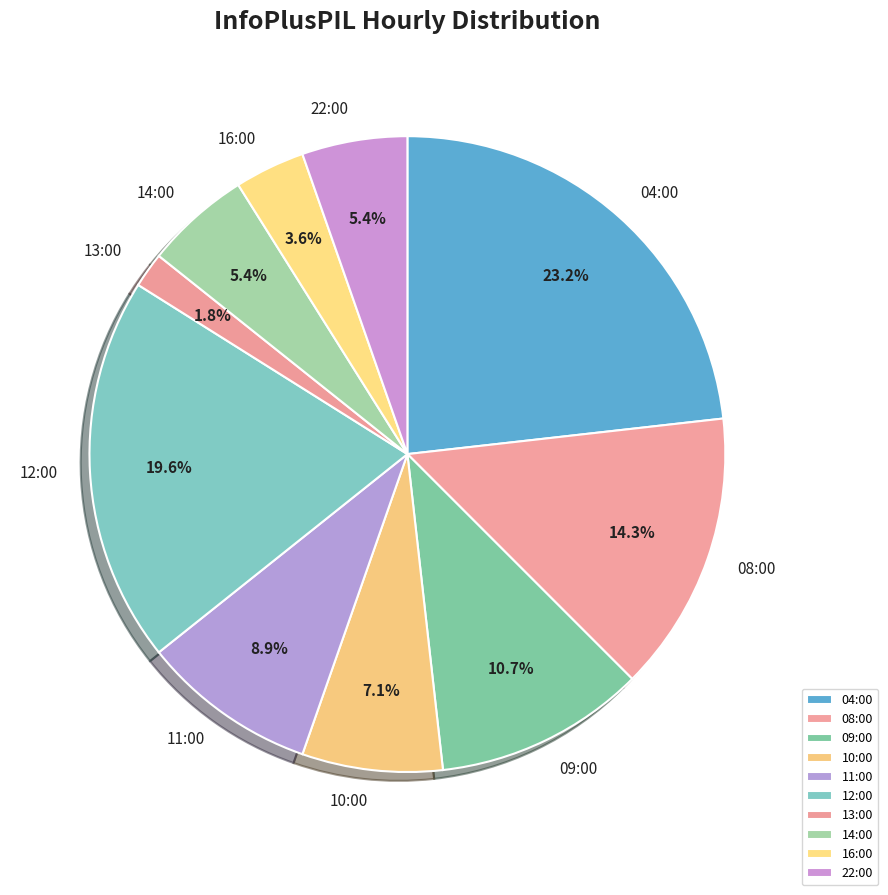

To the nearest percent, what is the difference between the largest and smallest slice percentages?

21%